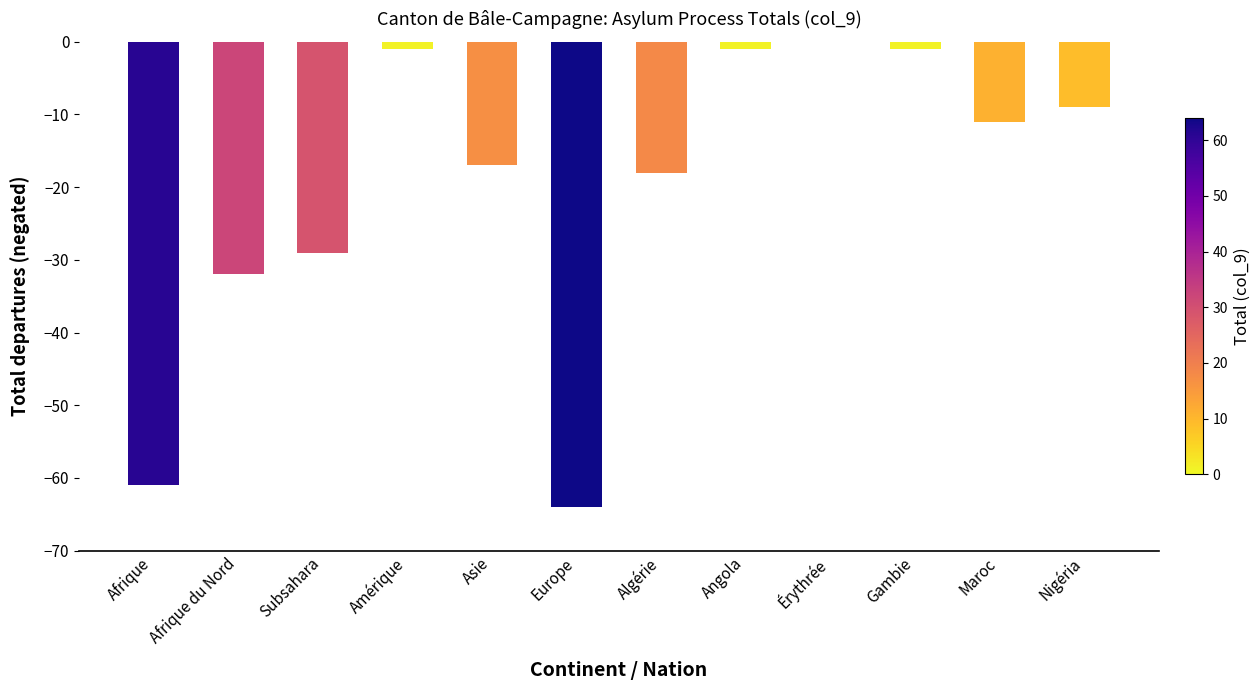

Which label corresponds to the largest value in the chart?

Érythrée